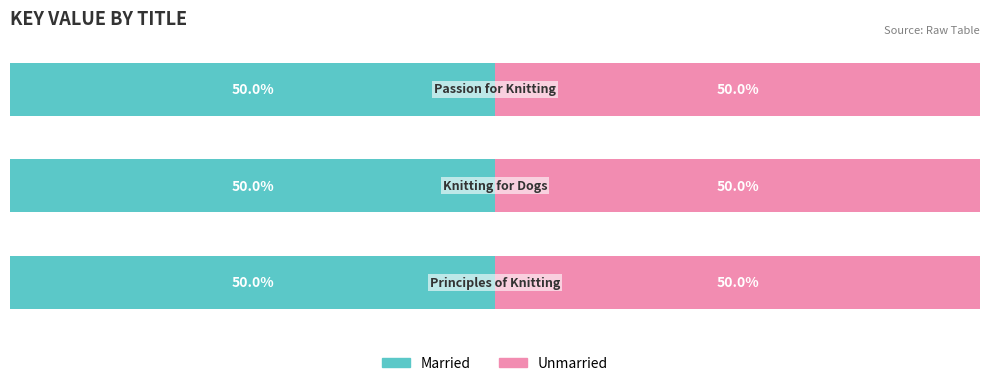

At which category is the sum across all series the highest?

Knitting for Dogs